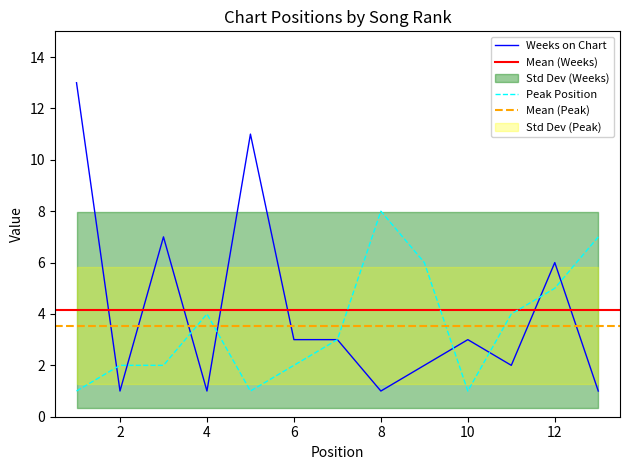

Rank the series at 7 from lowest to highest value.

Peak Position, Weeks on Chart